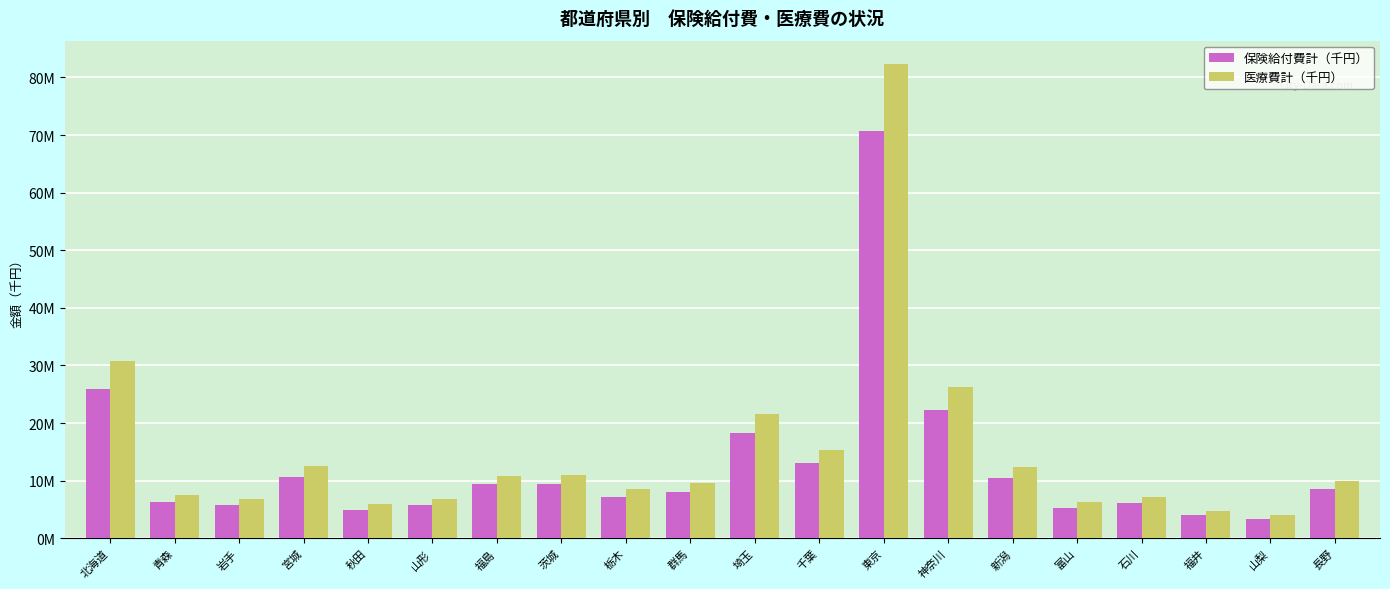

Rank the series at 宮城 from highest to lowest value.

医療費計（千円）, 保険給付費計（千円）